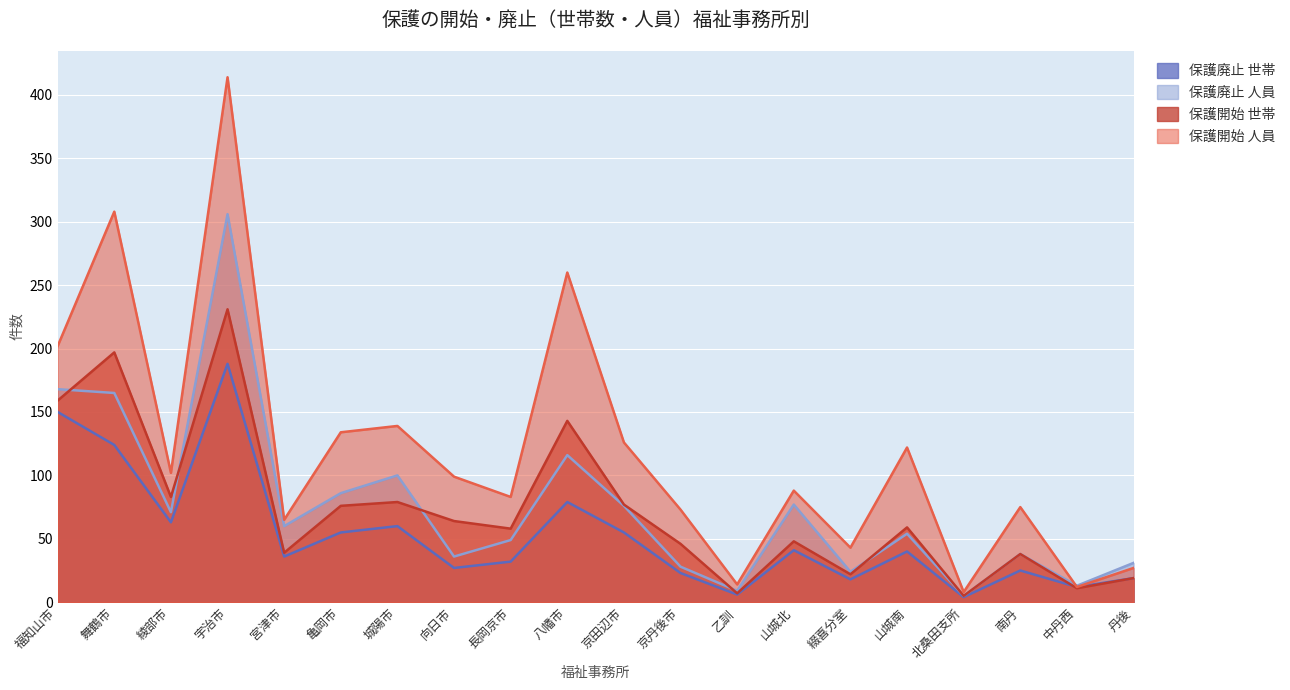

Which category has the lowest value across all series?

北桑田支所